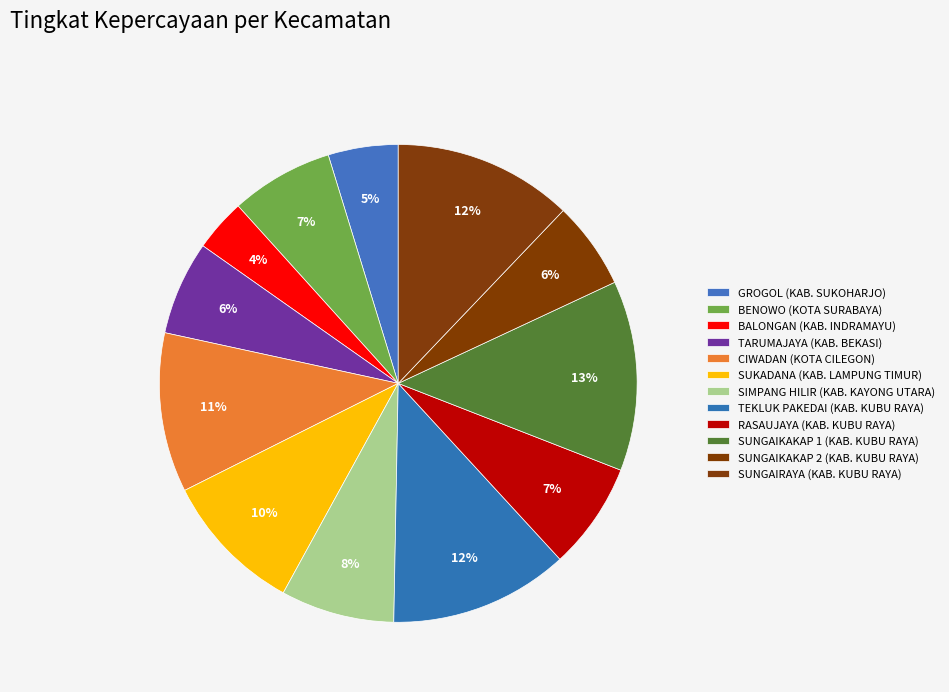

Rank the categories by value from lowest to highest.

BALONGAN (KAB. INDRAMAYU), GROGOL (KAB. SUKOHARJO), SUNGAIKAKAP 2 (KAB. KUBU RAYA), TARUMAJAYA (KAB. BEKASI), BENOWO (KOTA SURABAYA), RASAUJAYA (KAB. KUBU RAYA), SIMPANG HILIR (KAB. KAYONG UTARA), SUKADANA (KAB. LAMPUNG TIMUR), CIWADAN (KOTA CILEGON), TEKLUK PAKEDAI (KAB. KUBU RAYA), SUNGAIRAYA (KAB. KUBU RAYA), SUNGAIKAKAP 1 (KAB. KUBU RAYA)